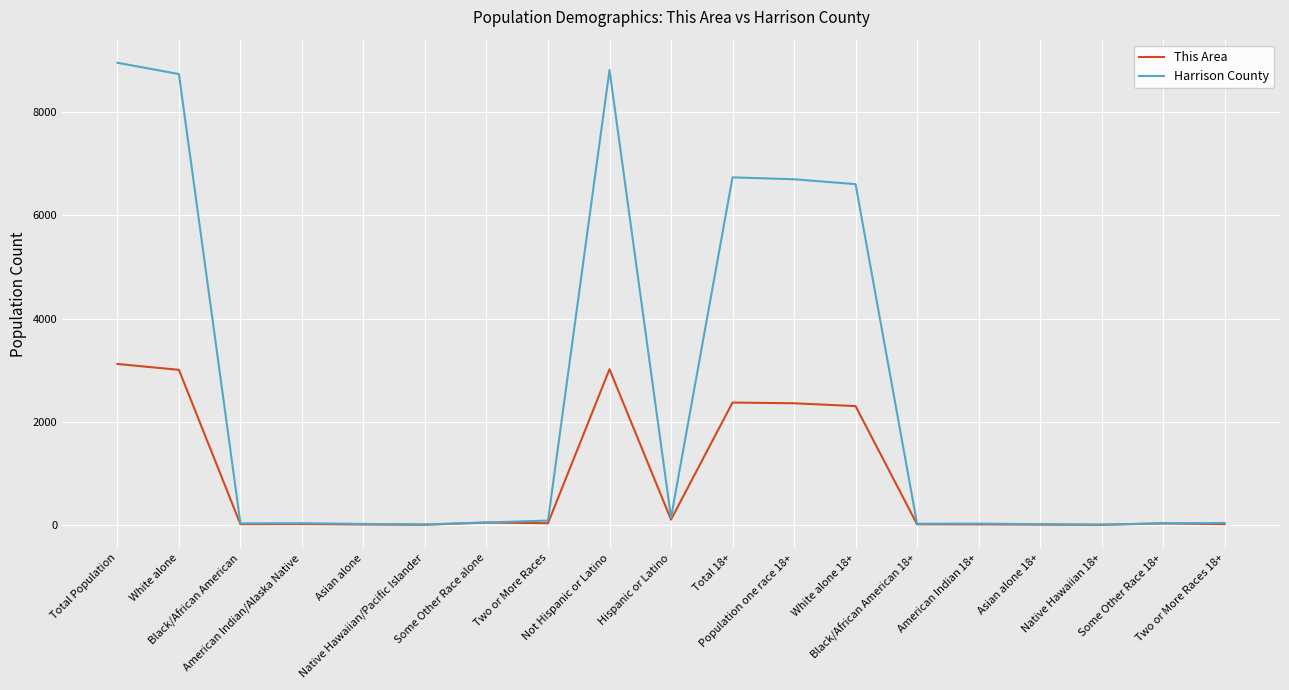

Which series has the widest spread of values?

Harrison County